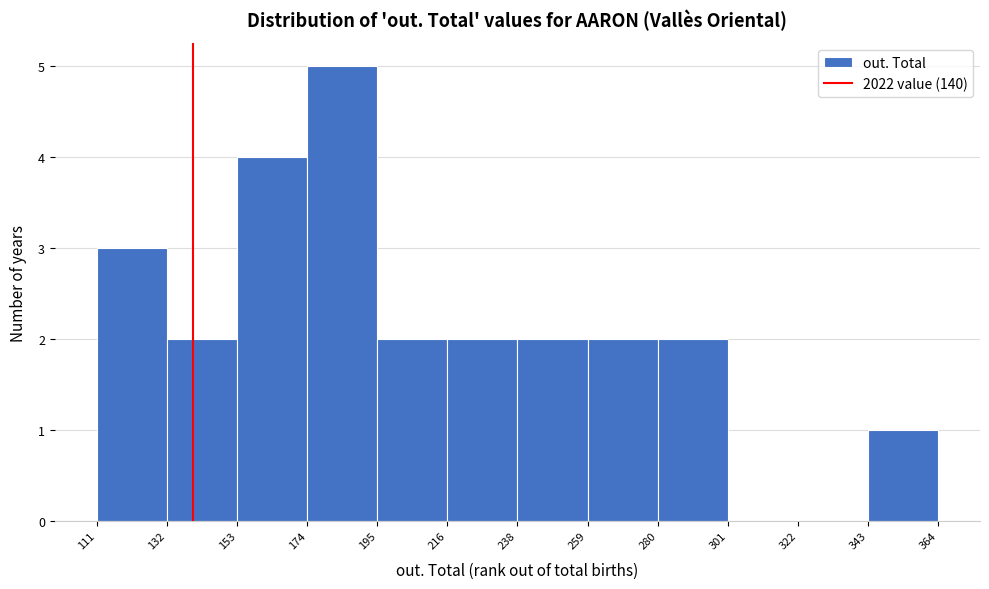

Reading left to right, transcribe this chart: for each bar, give the range it covers on the x-axis and its height. The values are not printed on the chart, so give them approximately, as read against the axis.

111 to 132: 3
132 to 153: 2
153 to 174: 4
174 to 195: 5
195 to 216: 2
216 to 238: 2
238 to 259: 2
259 to 280: 2
280 to 301: 2
301 to 322: 0
322 to 343: 0
343 to 364: 1